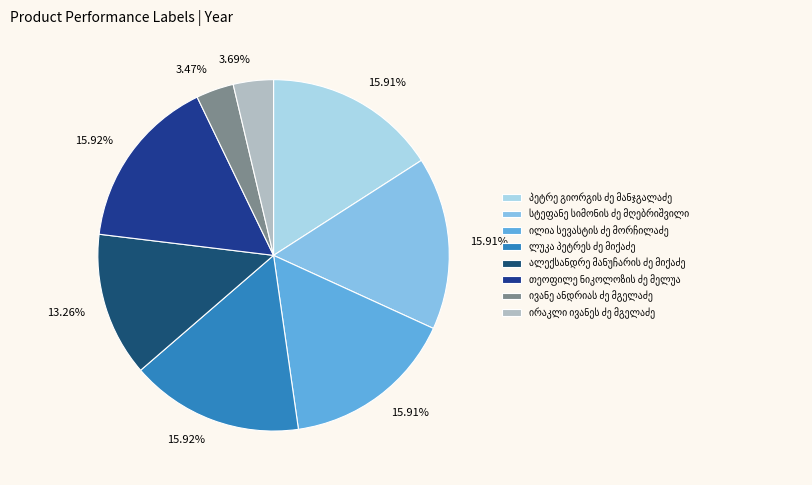

How many segments does this pie chart have?

8